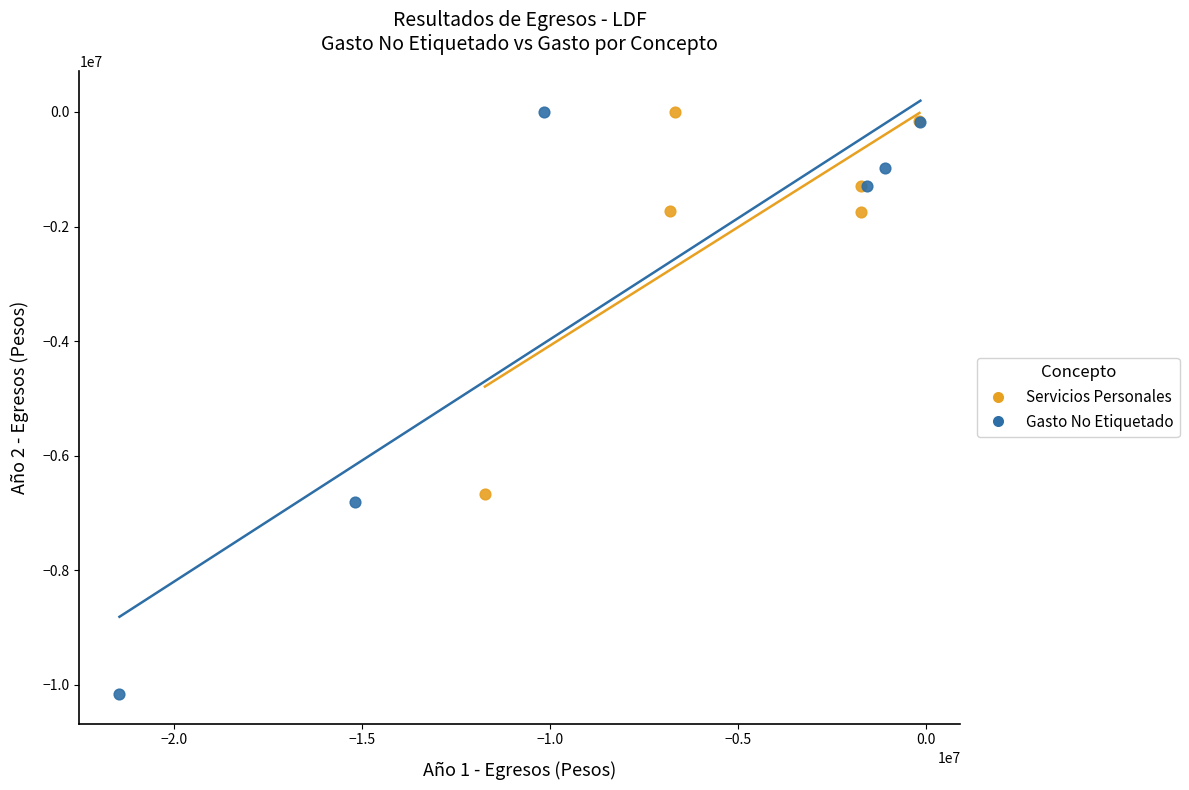

What are all the series names shown in the legend?

Servicios Personales, Gasto No Etiquetado